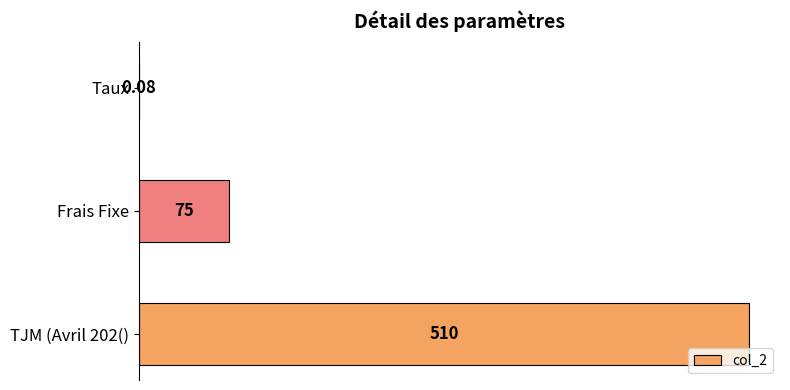

At which category does the chart reach its peak across all series?

TJM (Avril 202()